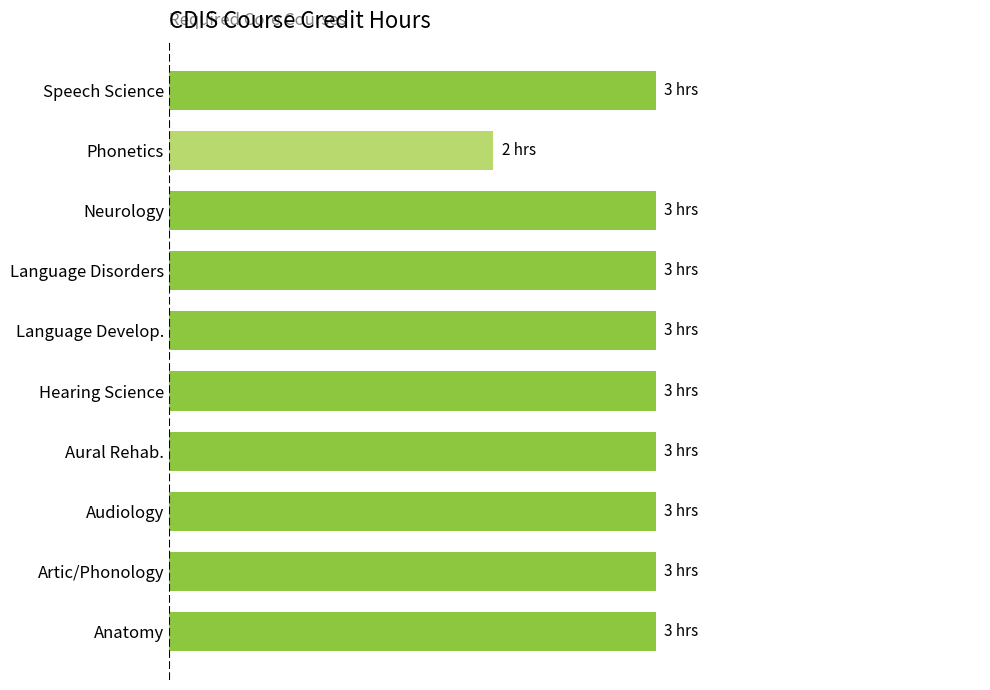

At which label is the value closest to 2?

Phonetics